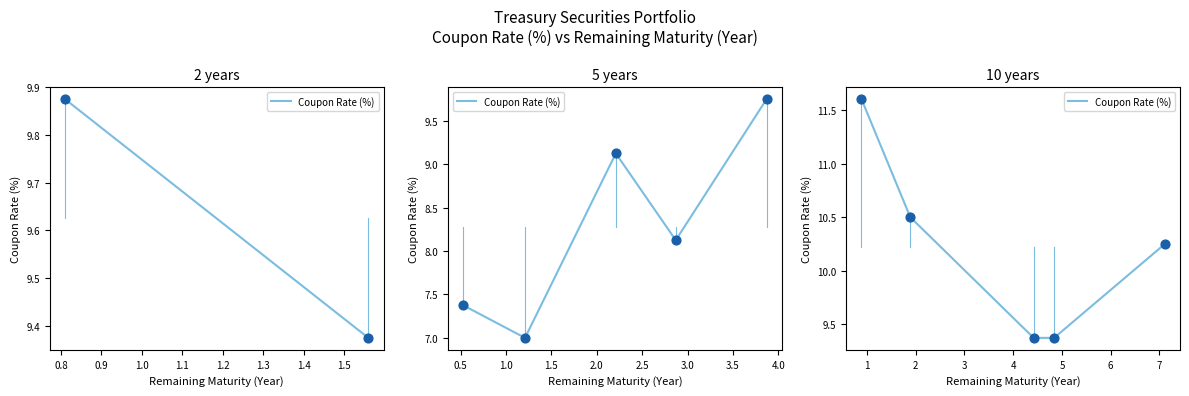

Approximately how many times larger is the value at 0.7 compared to 1.1?

1.1